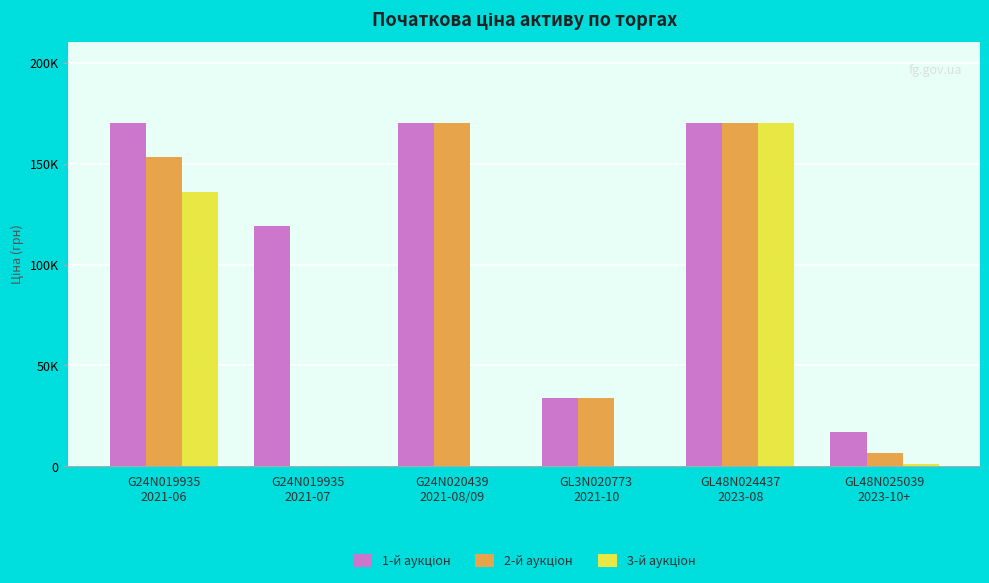

Which series has the widest spread of values?

2-й аукціон